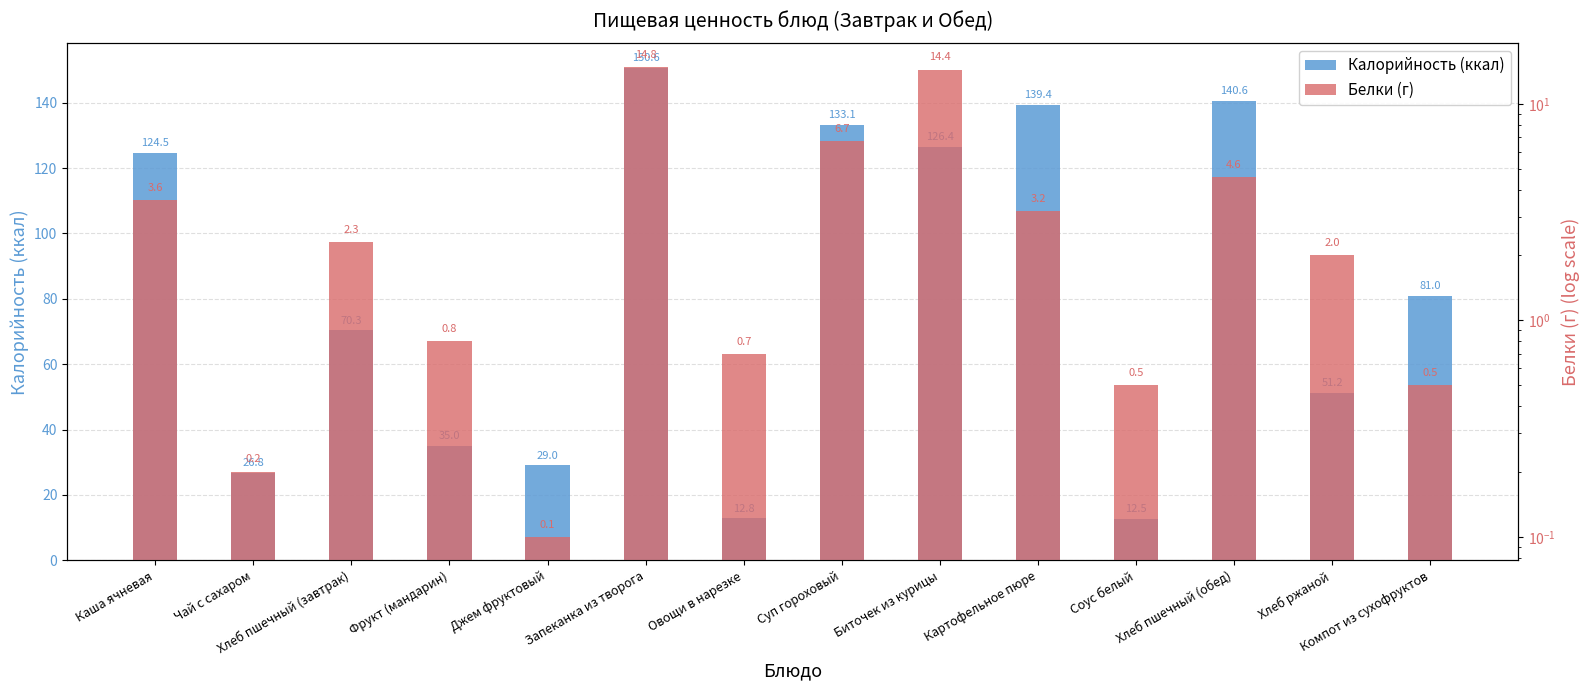

What is the total value across all series at Соус белый?

13.0